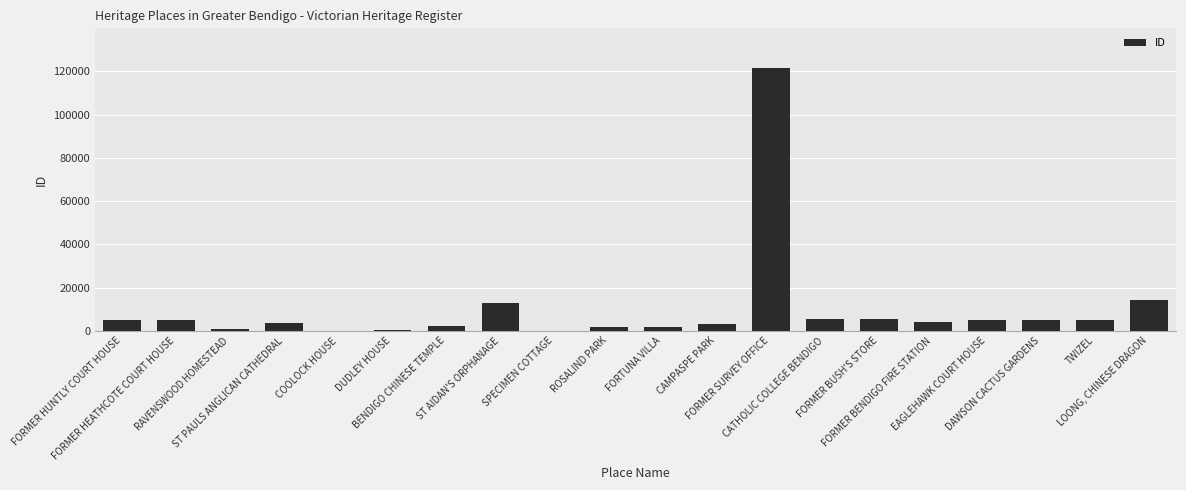

What is the greatest value displayed?

121693